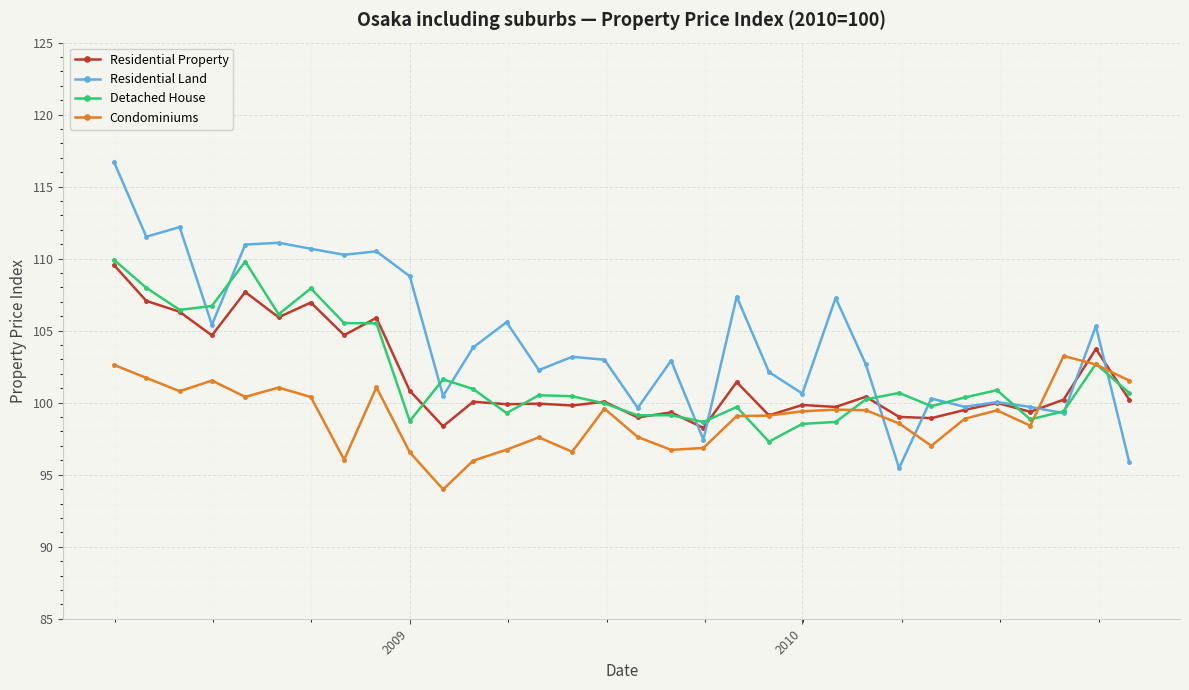

Which series ends up on top after the final intersection of Residential Land and Condominiums?

Condominiums